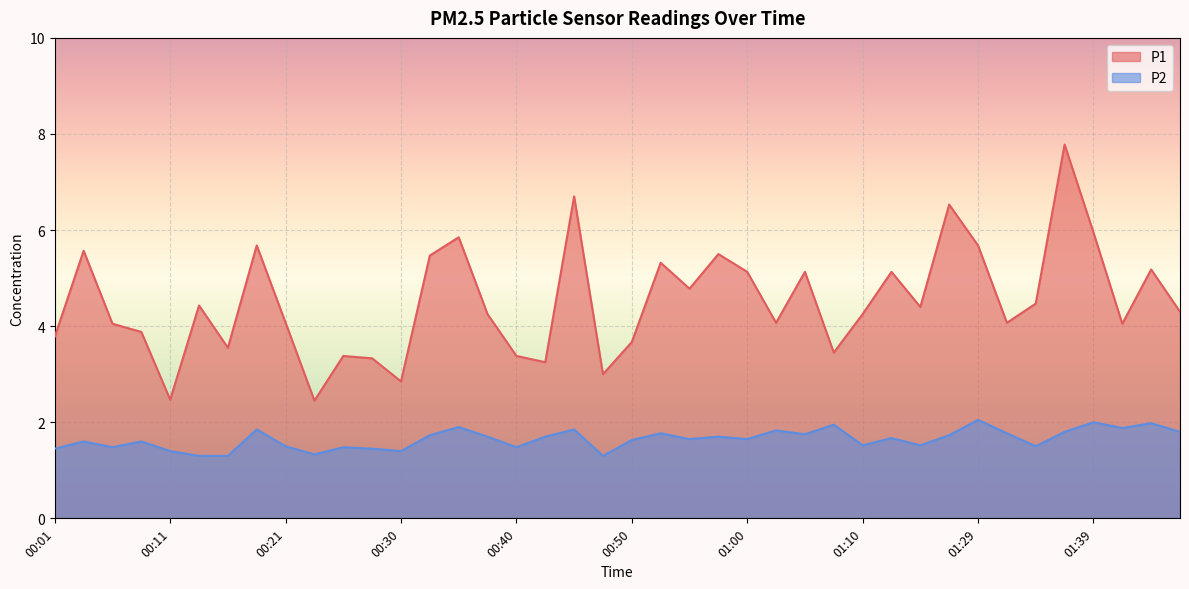

What is the approximate value of P2 at 01:00?

1.6